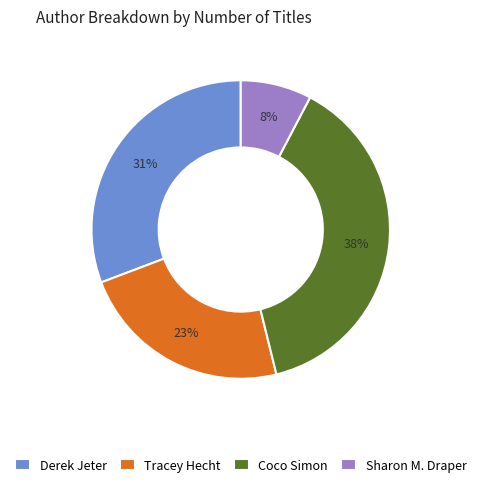

To the nearest percent, what portion does Sharon M. Draper represent?

8%